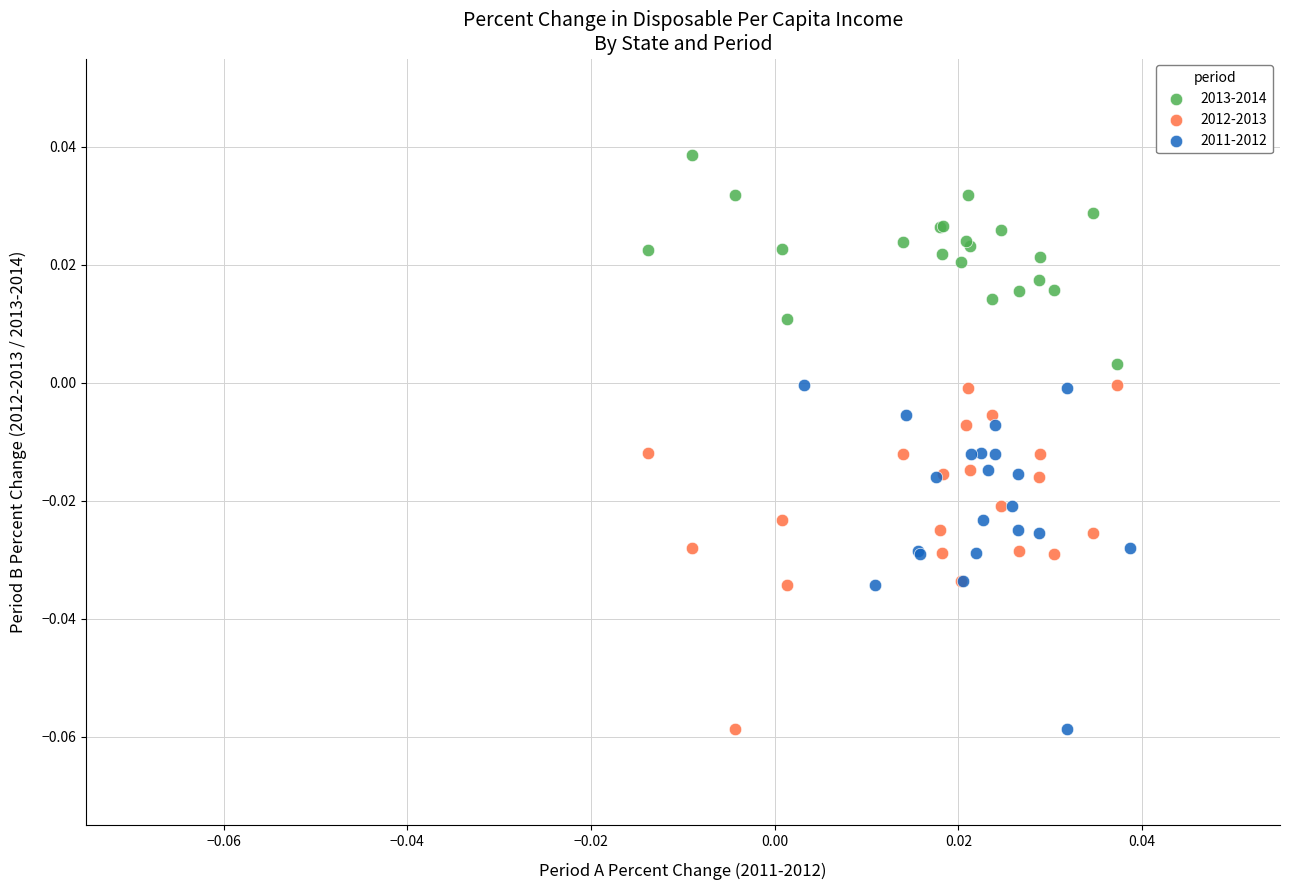

Which series contains the highest Y value?

2013-2014